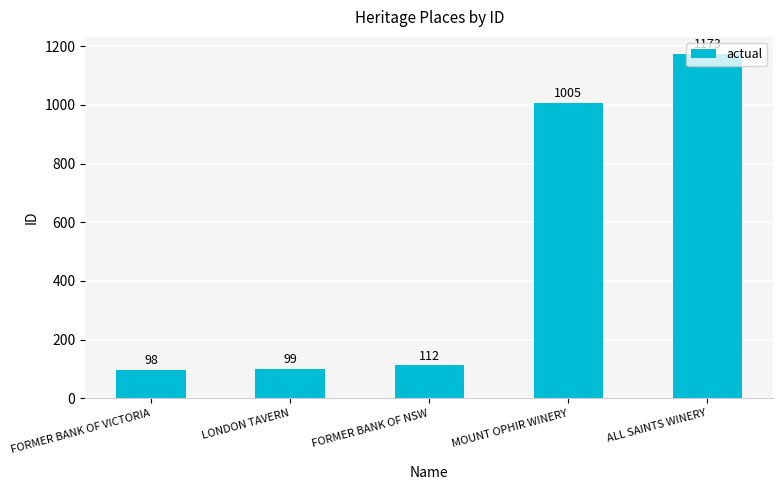

At which label is the value closest to 635?

MOUNT OPHIR WINERY